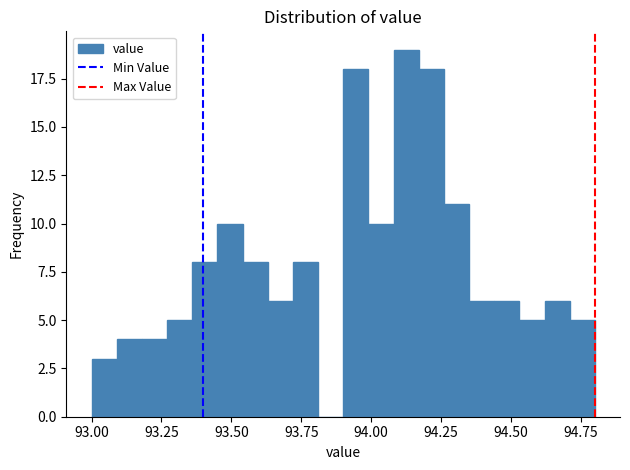

Read against the x-axis, roughly where is the centre of the tallest bar?

94.15